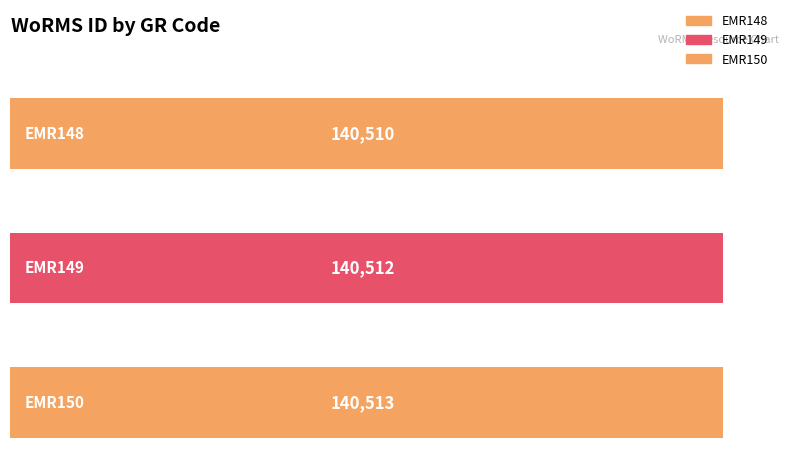

What is the value of the 2nd bar from the left?

140512